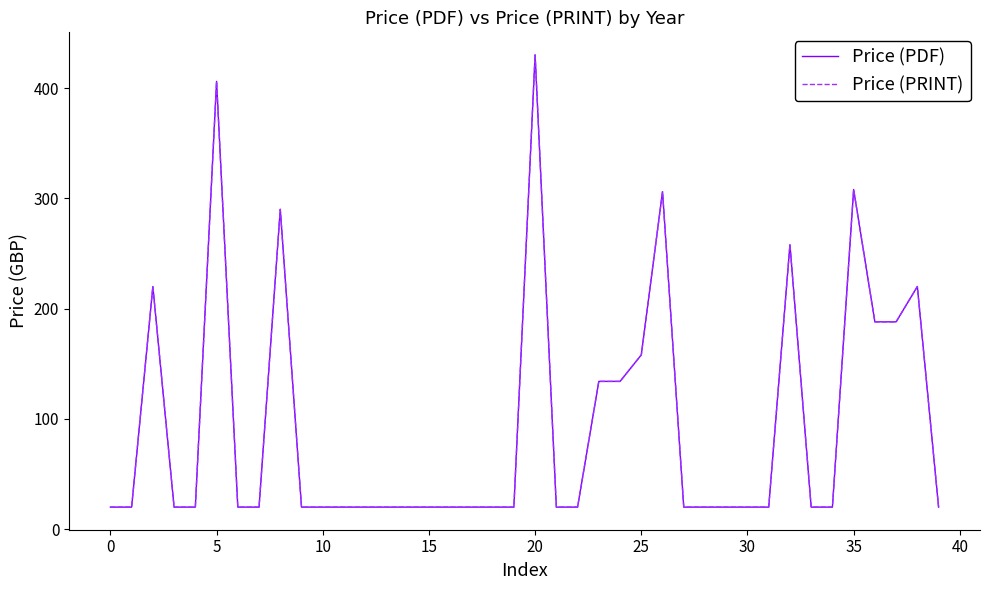

What is the average value of the Price (PDF) series?

94